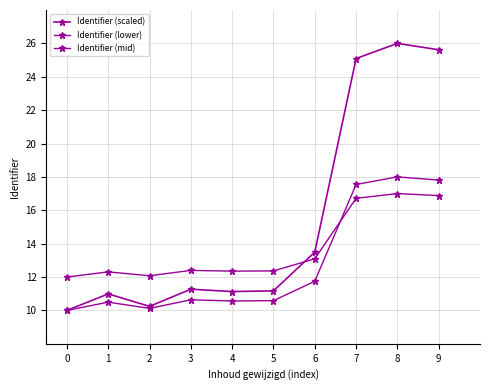

What is the value of the Identifier (mid) point at the 6th from the left?

12.4